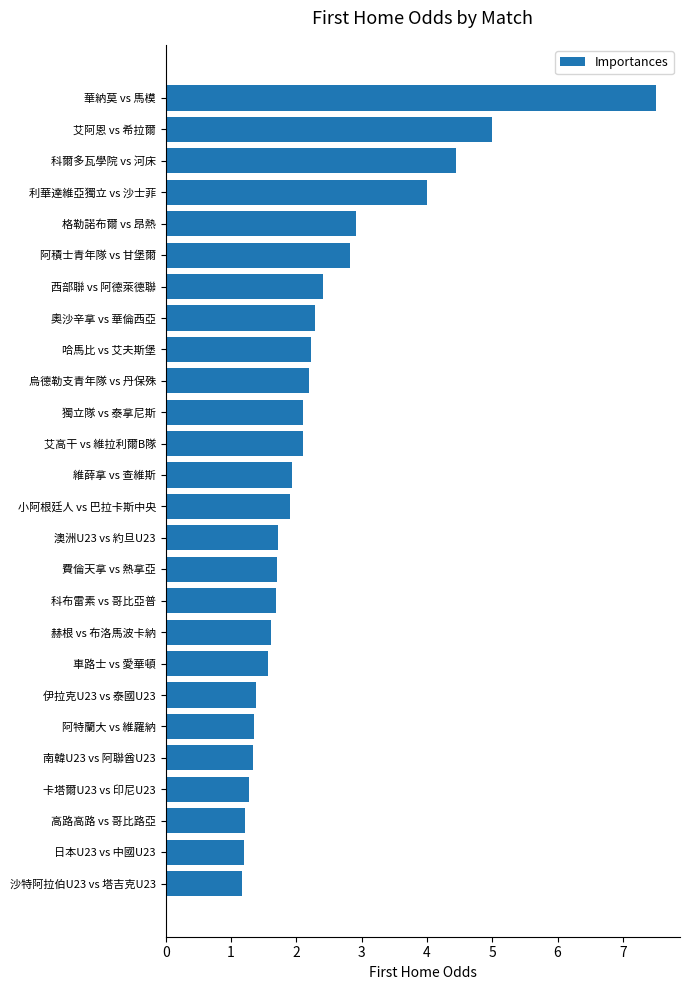

What value does the data have at 南韓U23 vs 阿聯酋U23?

1.3